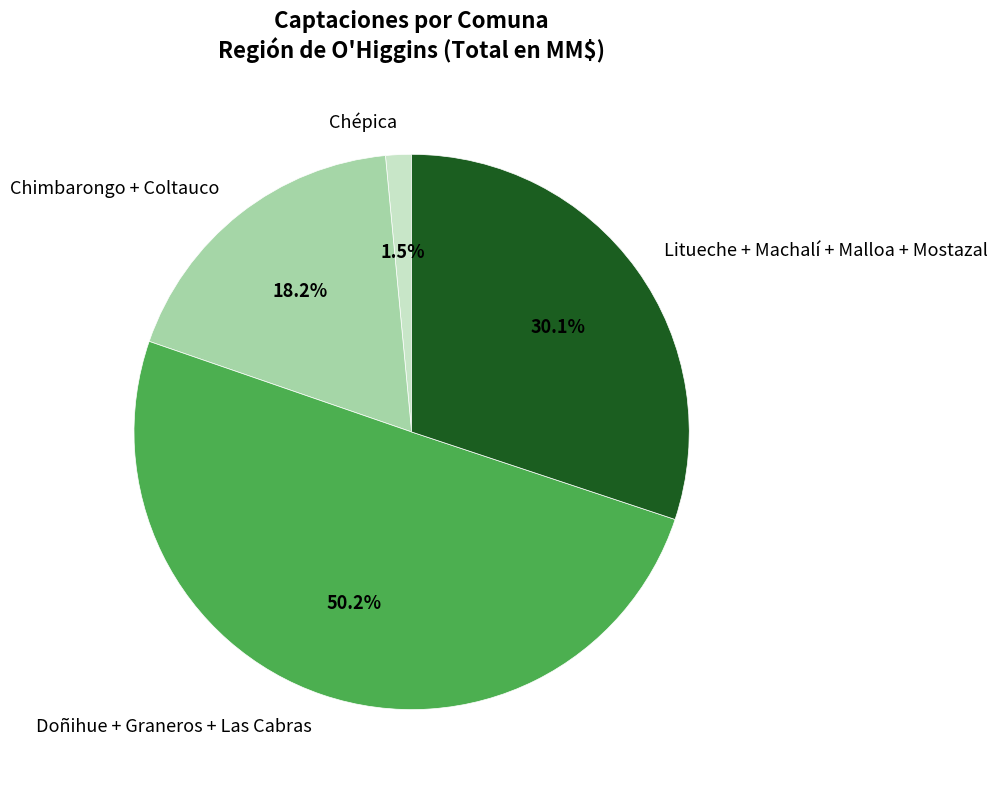

Which category has the smallest portion of the pie?

Chépica